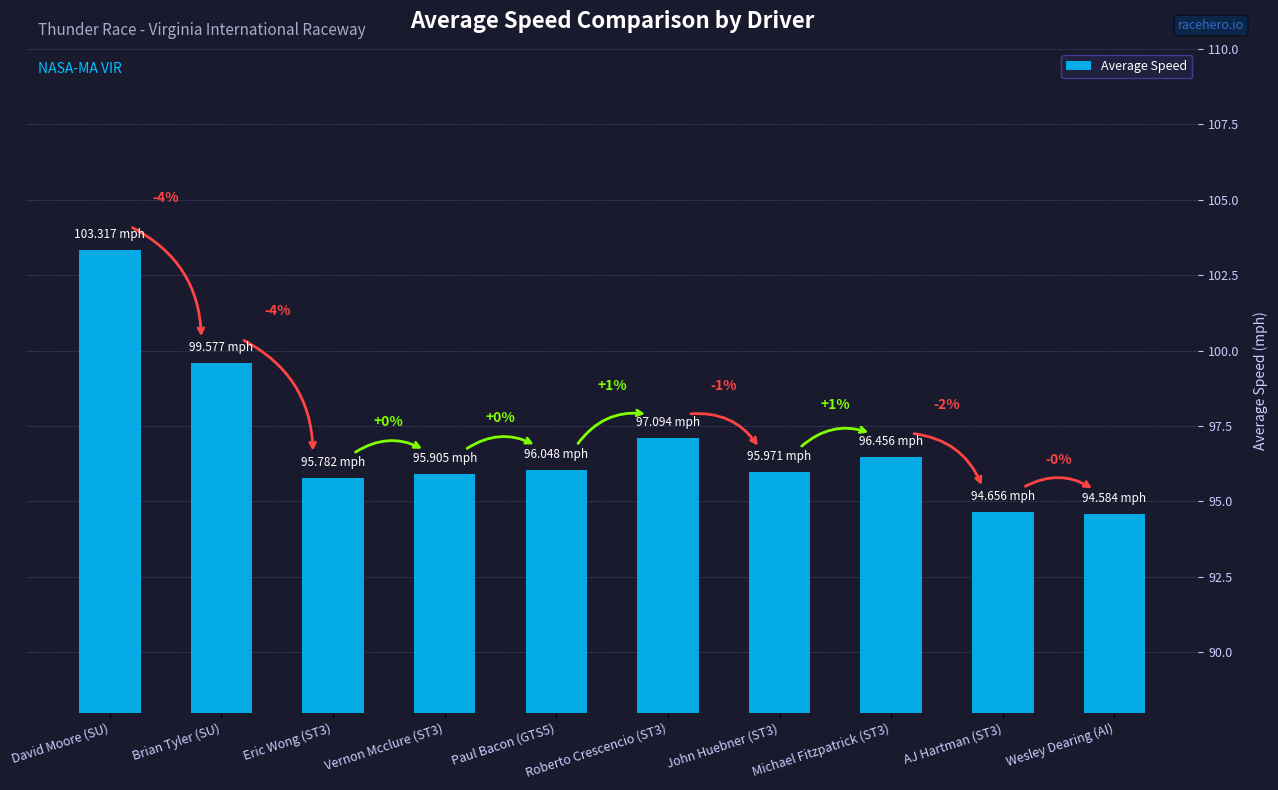

Are the bars horizontal?

No